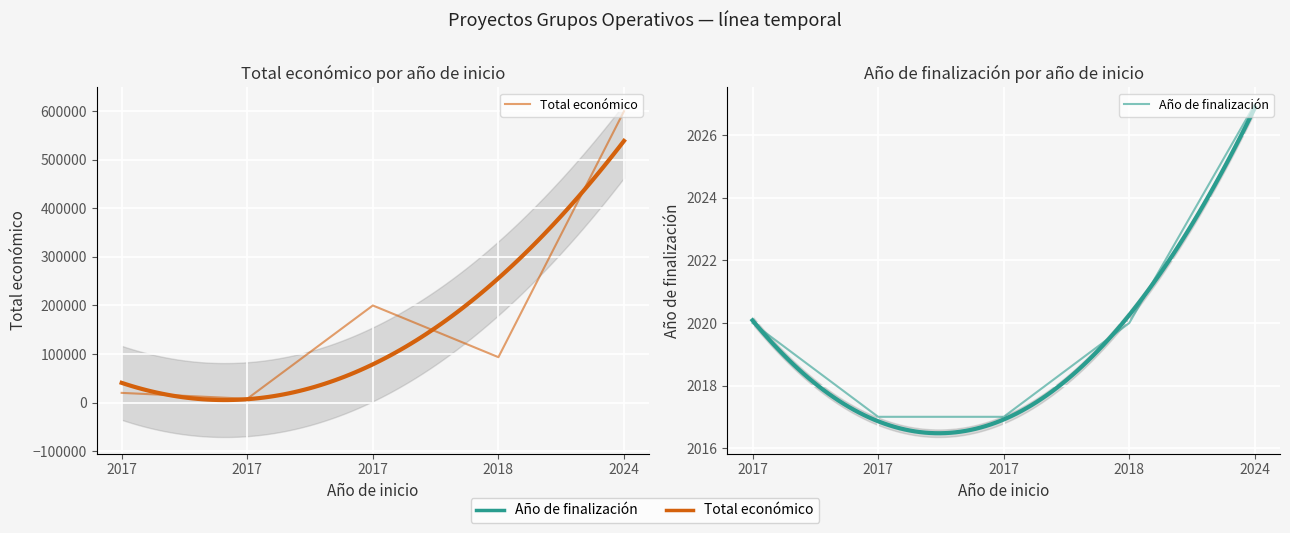

At which label is Año de finalización closest to 2022?

2017